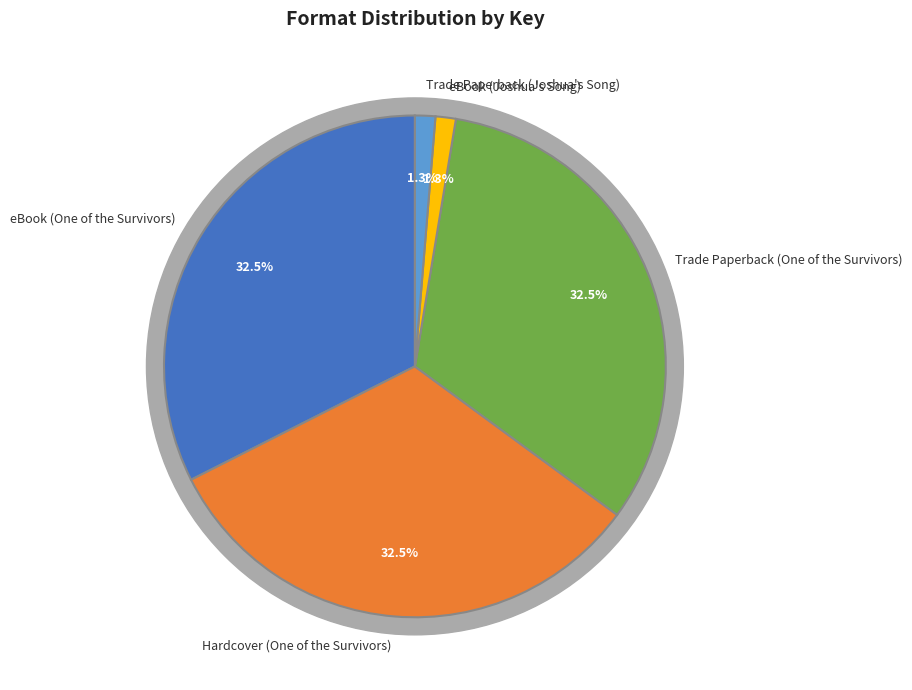

Rank the categories by value from lowest to highest.

eBook (Joshua's Song), Trade Paperback (Joshua's Song), eBook (One of the Survivors), Hardcover (One of the Survivors), Trade Paperback (One of the Survivors)